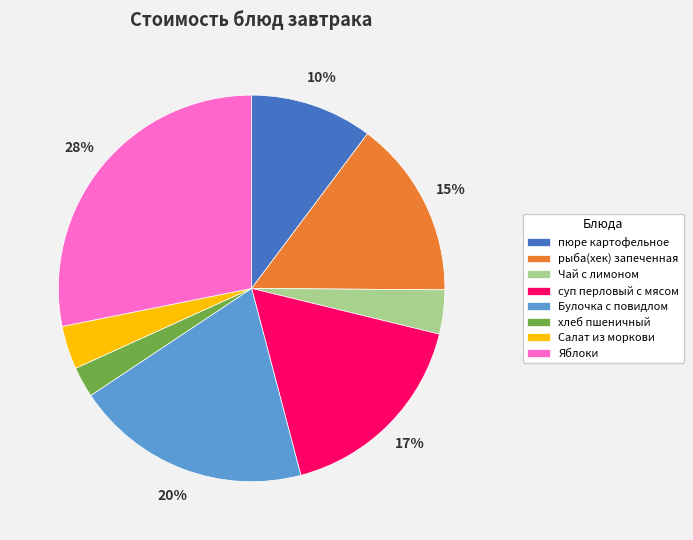

To the nearest percent, what is the average slice percentage?

12%